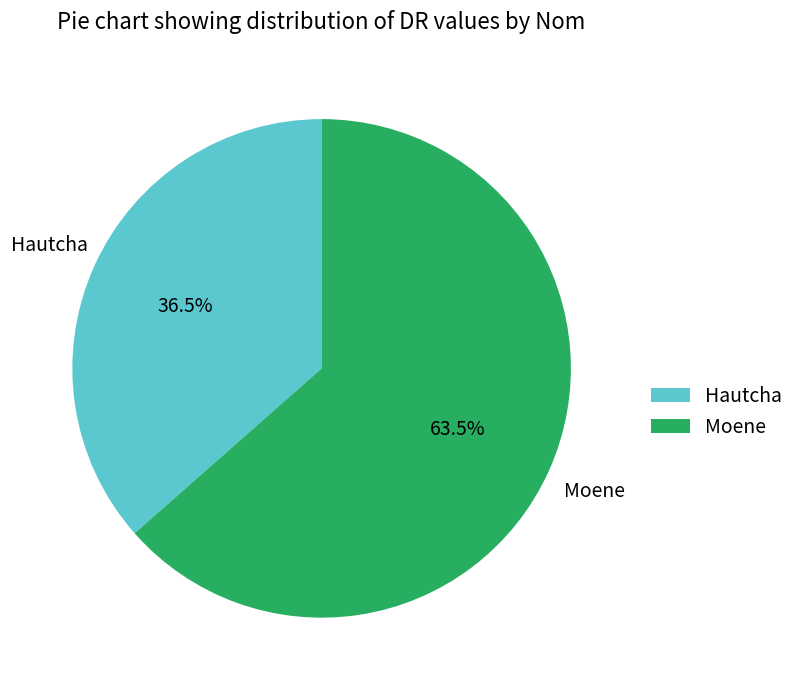

What is the ratio of the value at Moene to the value at Hautcha?

1.7